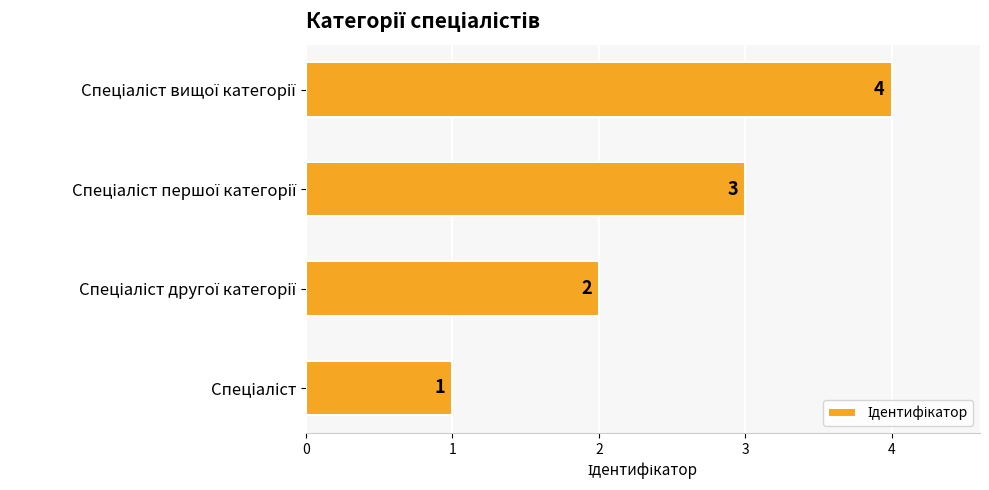

What is the difference between the maximum and minimum values?

3